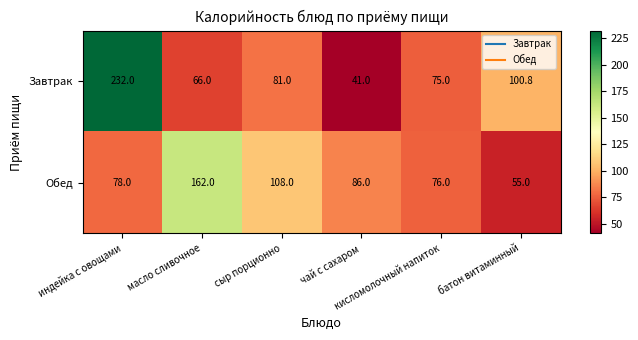

List the series in order of their peak value, lowest first.

Обед, Завтрак